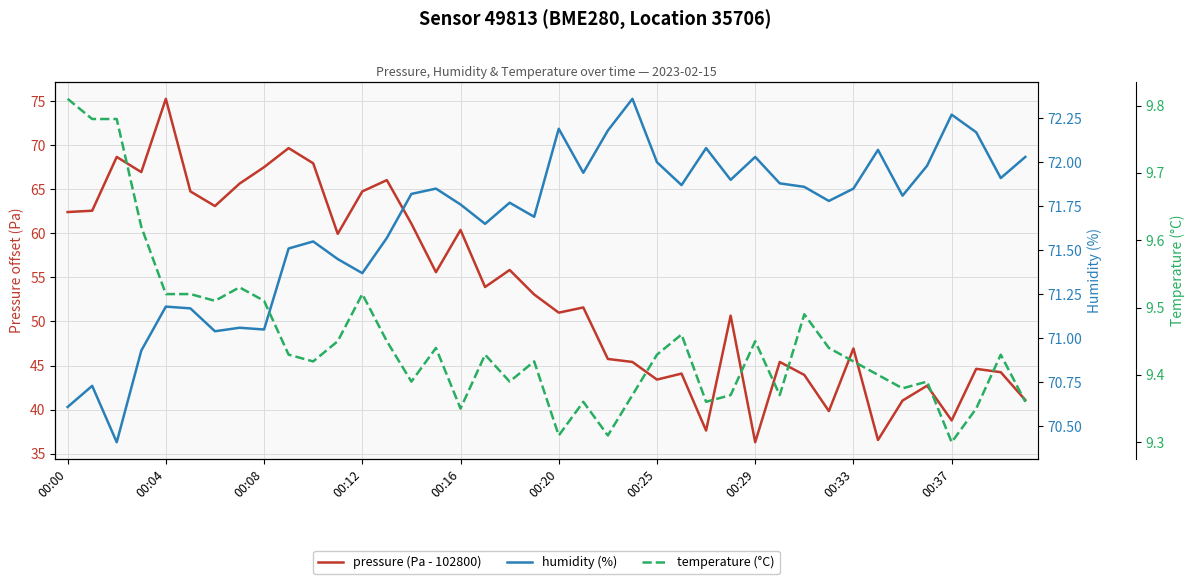

True or false: temperature (°C) has more than 2 interior local peaks.

True